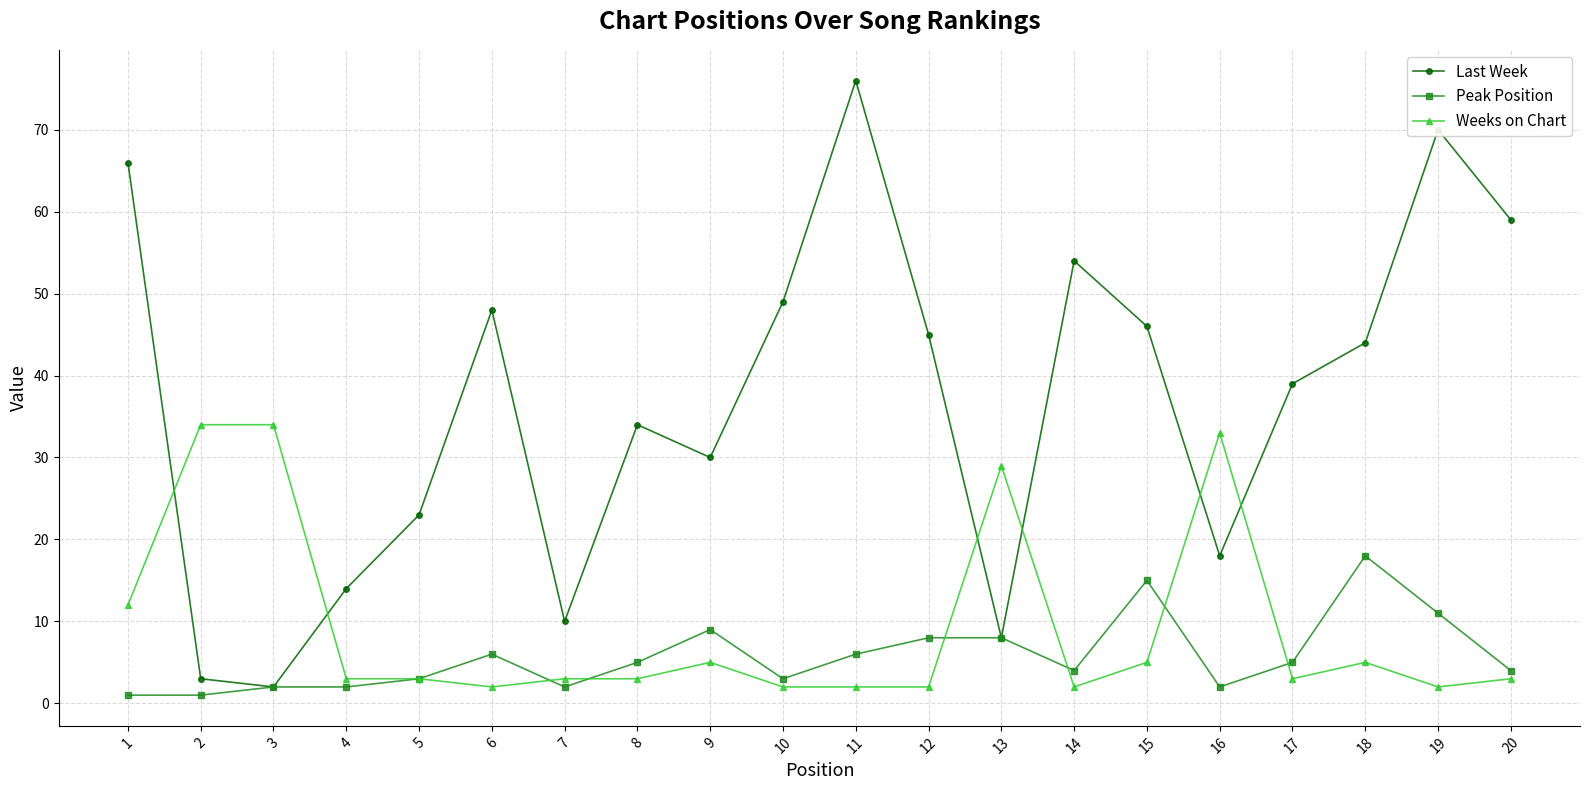

What is the value of the Last Week point at the 18th from the left?

44